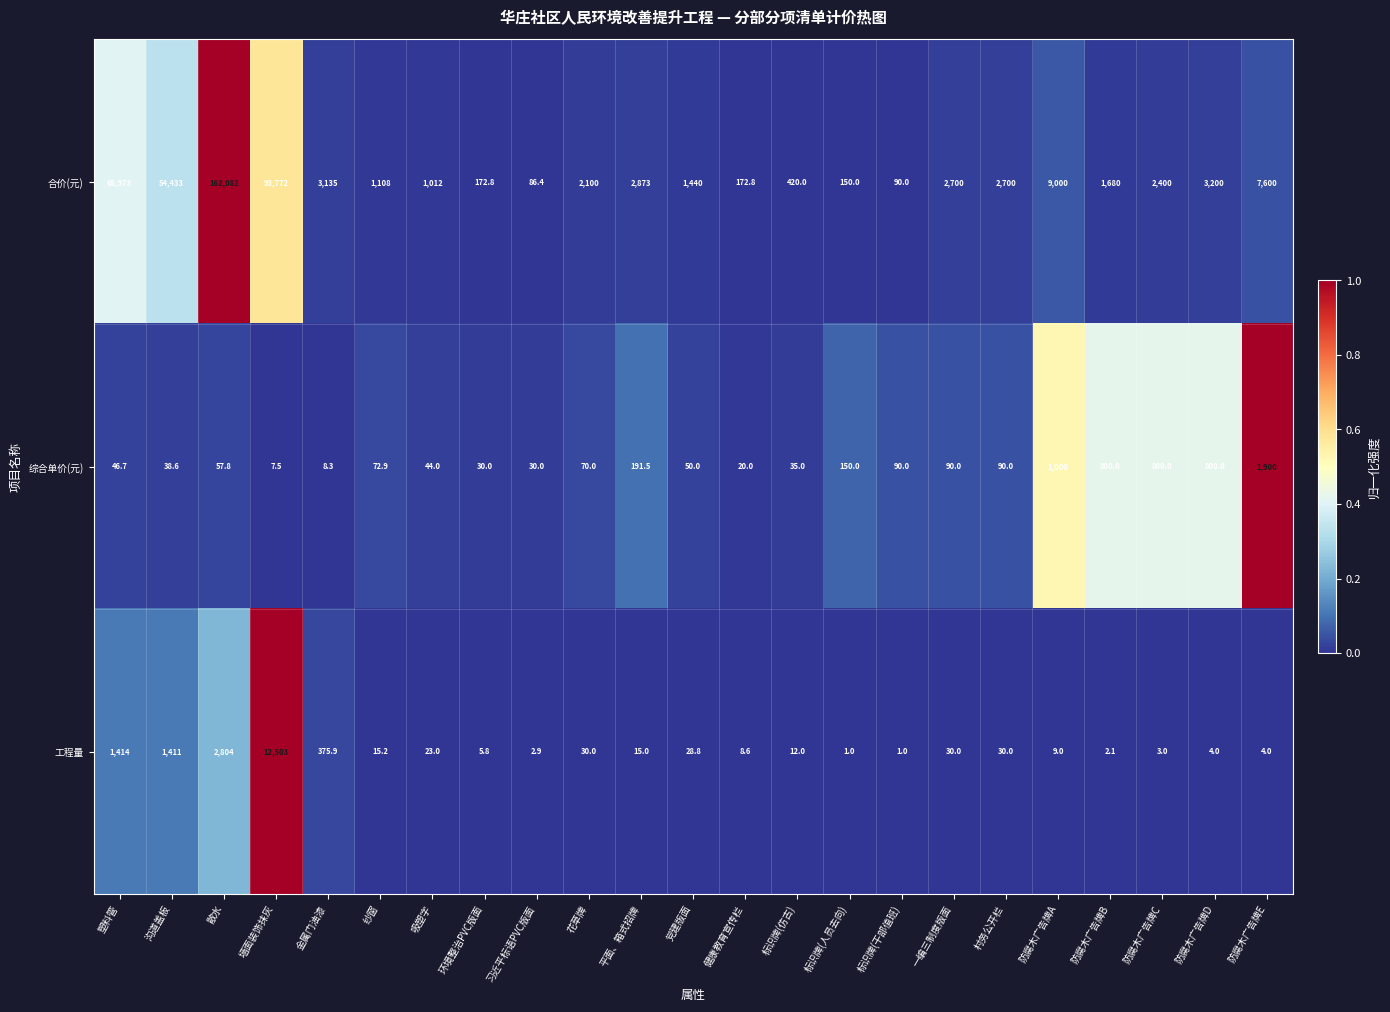

What is the sum of the 合价(元) values at 标识牌(干部值班) and 平面、箱式招牌?

2963.0